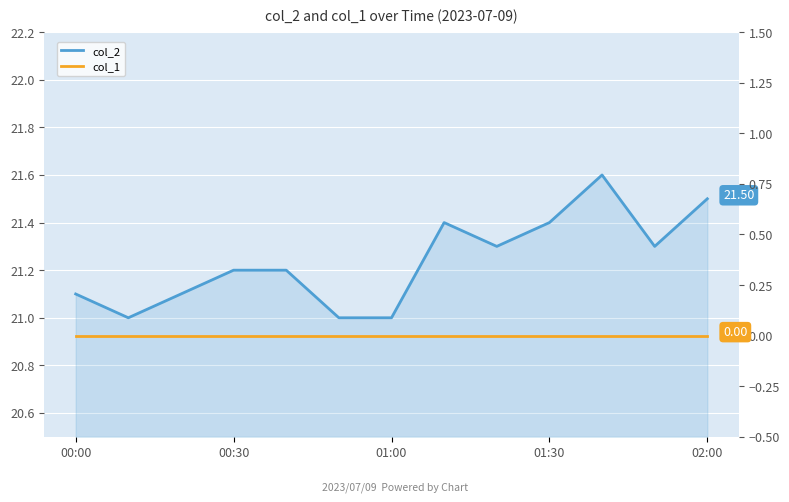

True or false: col_1 has more than 2 points higher than both neighbors.

False